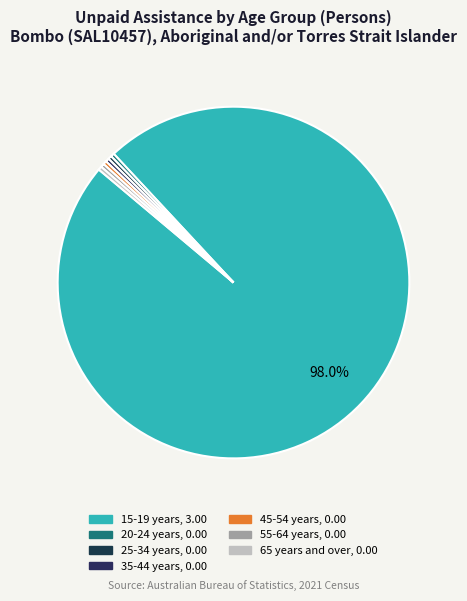

True or false: 25-34 years accounts for 1% of the total.

False